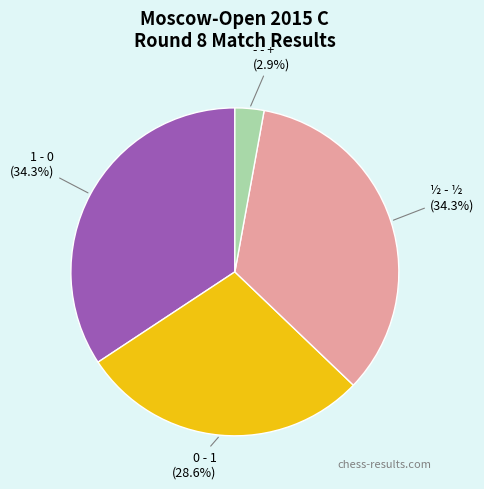

Is there a majority slice in this chart?

No